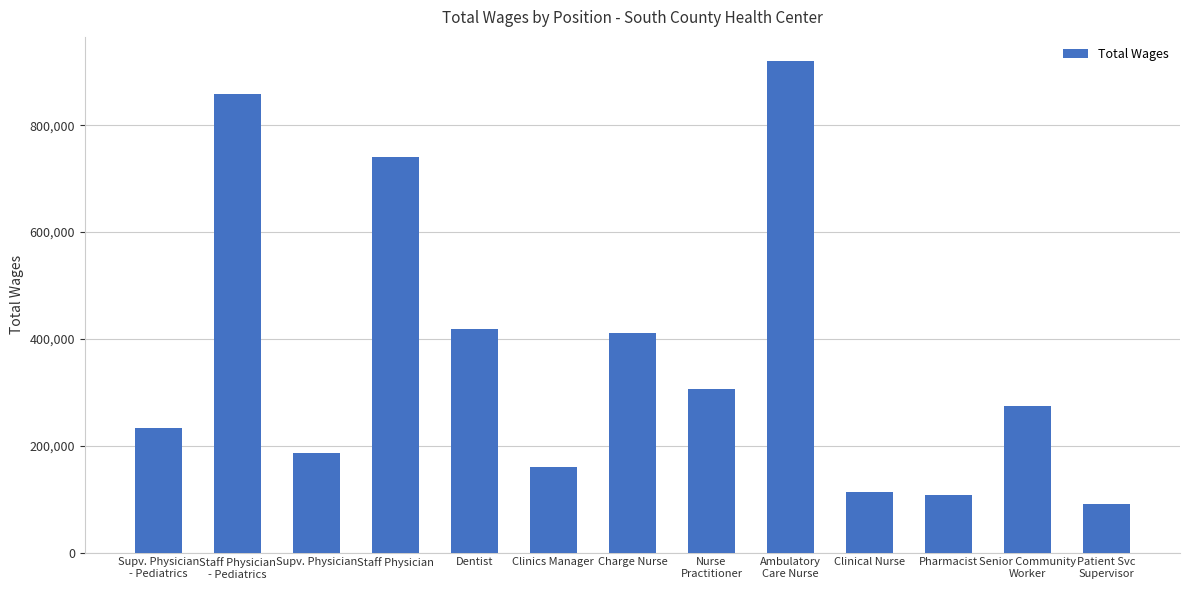

True or false: the data shows 113265 at Clinical Nurse.

True